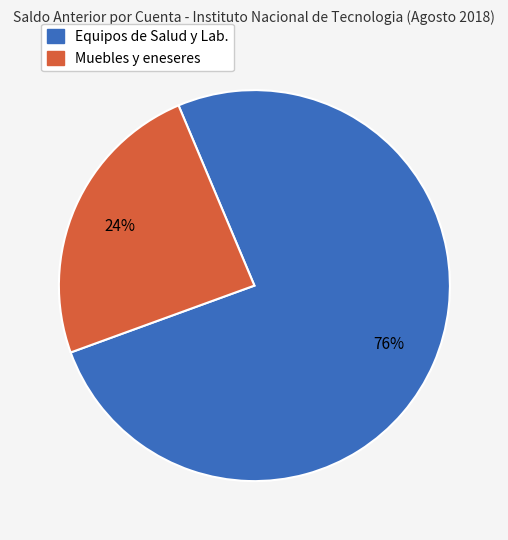

Which has a higher value, Muebles y eneseres or Equipos de Salud y Lab.?

Equipos de Salud y Lab.